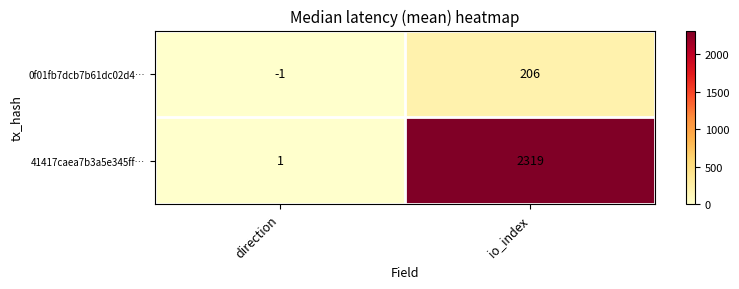

Which category has the lowest value across all series?

direction